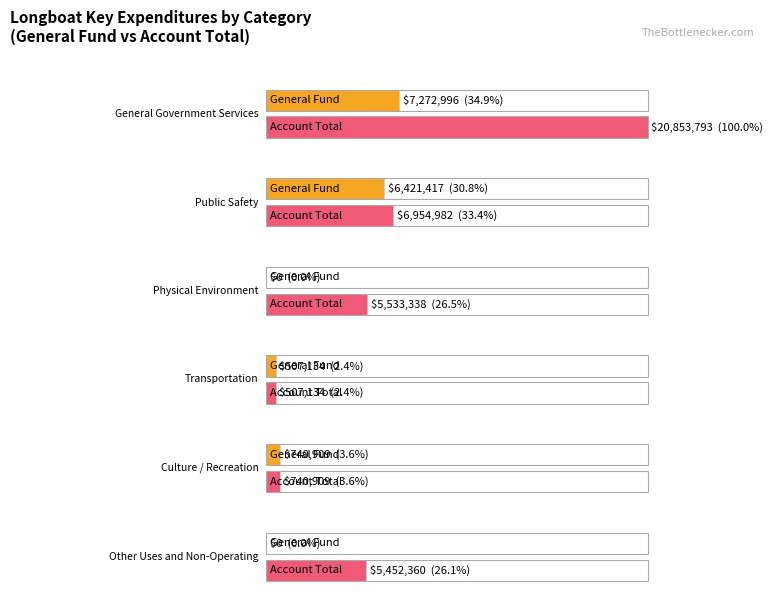

How many groups of bars are there?

6